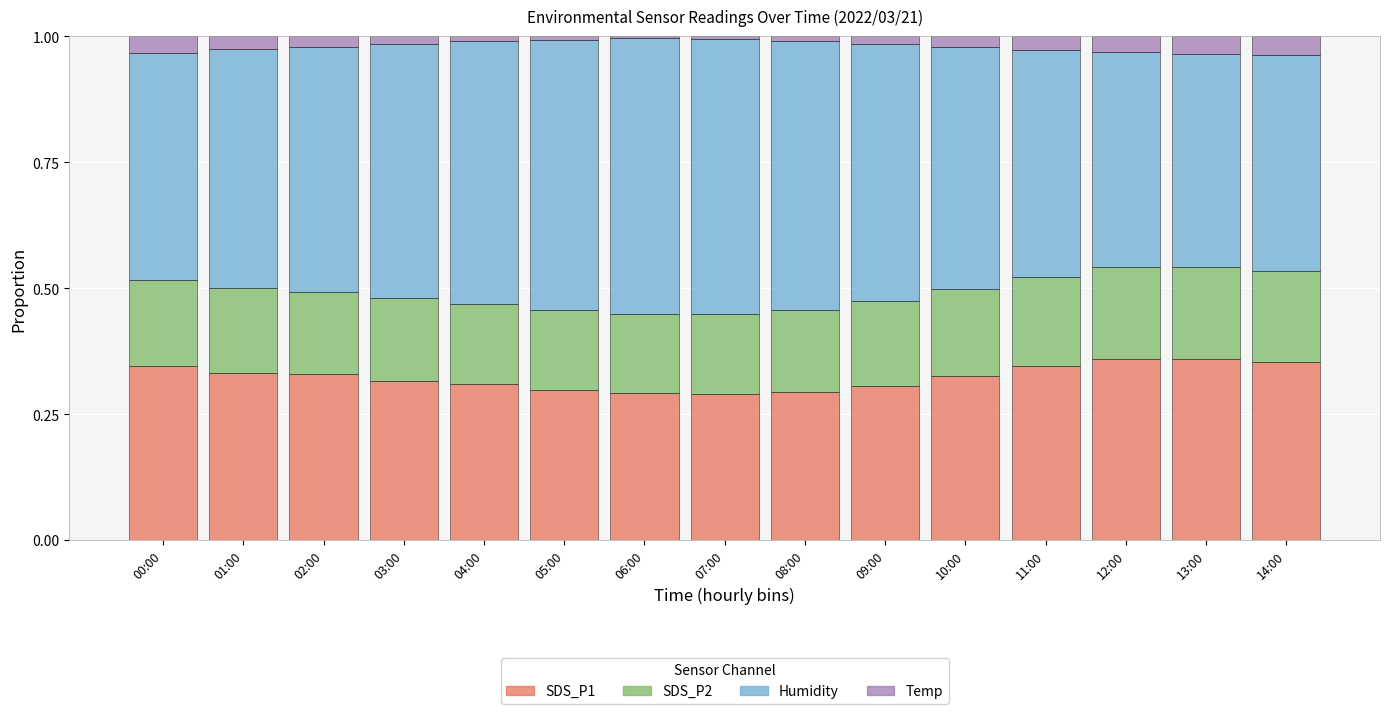

The value of SDS_P1 at 11:00 is 0.2. True or false?

False